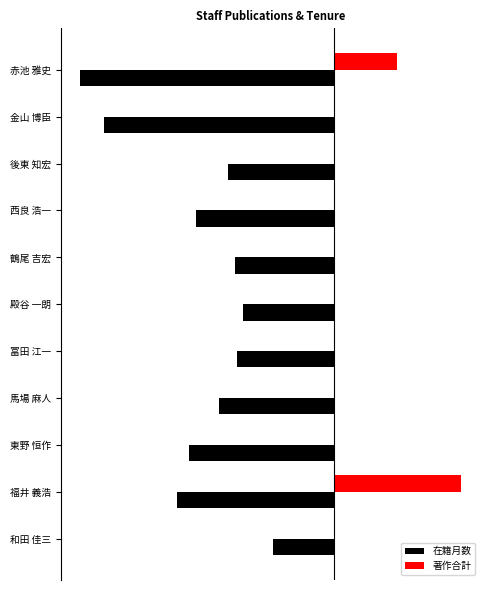

How many distinct data groups are displayed?

2